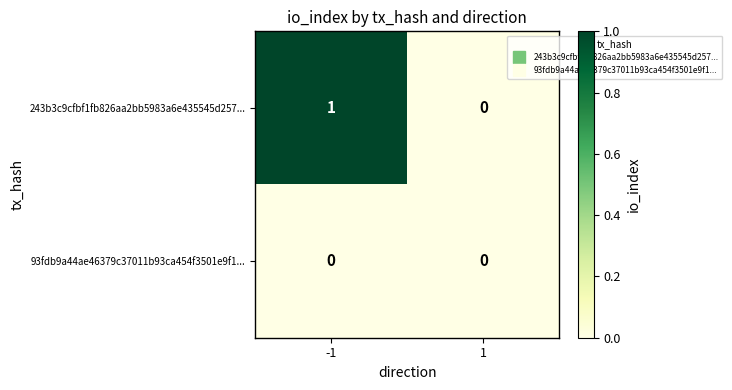

Which series has the largest total across all categories?

243b3c9cfbf1fb826aa2bb5983a6e435545d257...